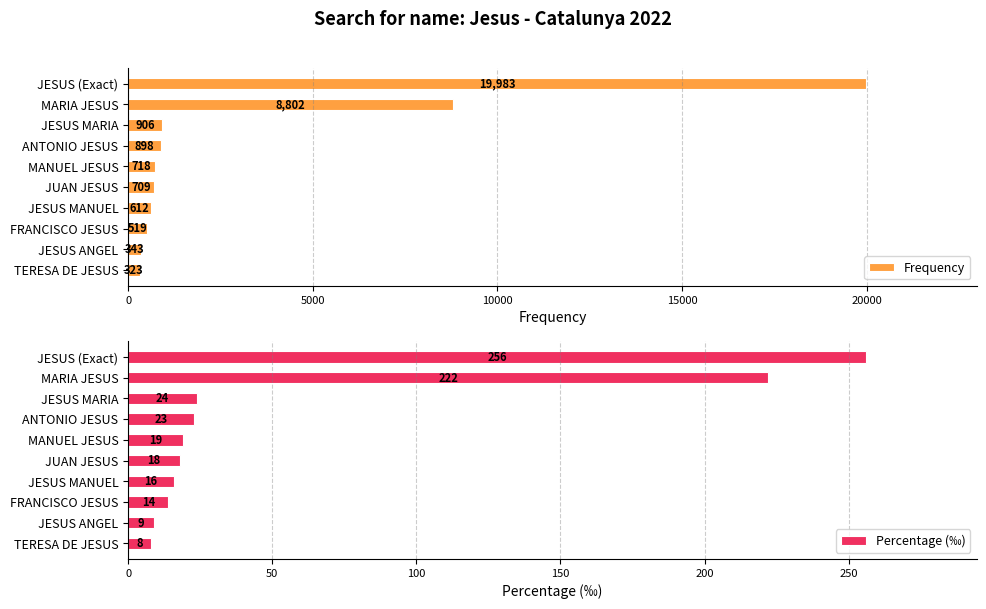

The value of Frequency at MARIA JESUS is 8802. True or false?

True